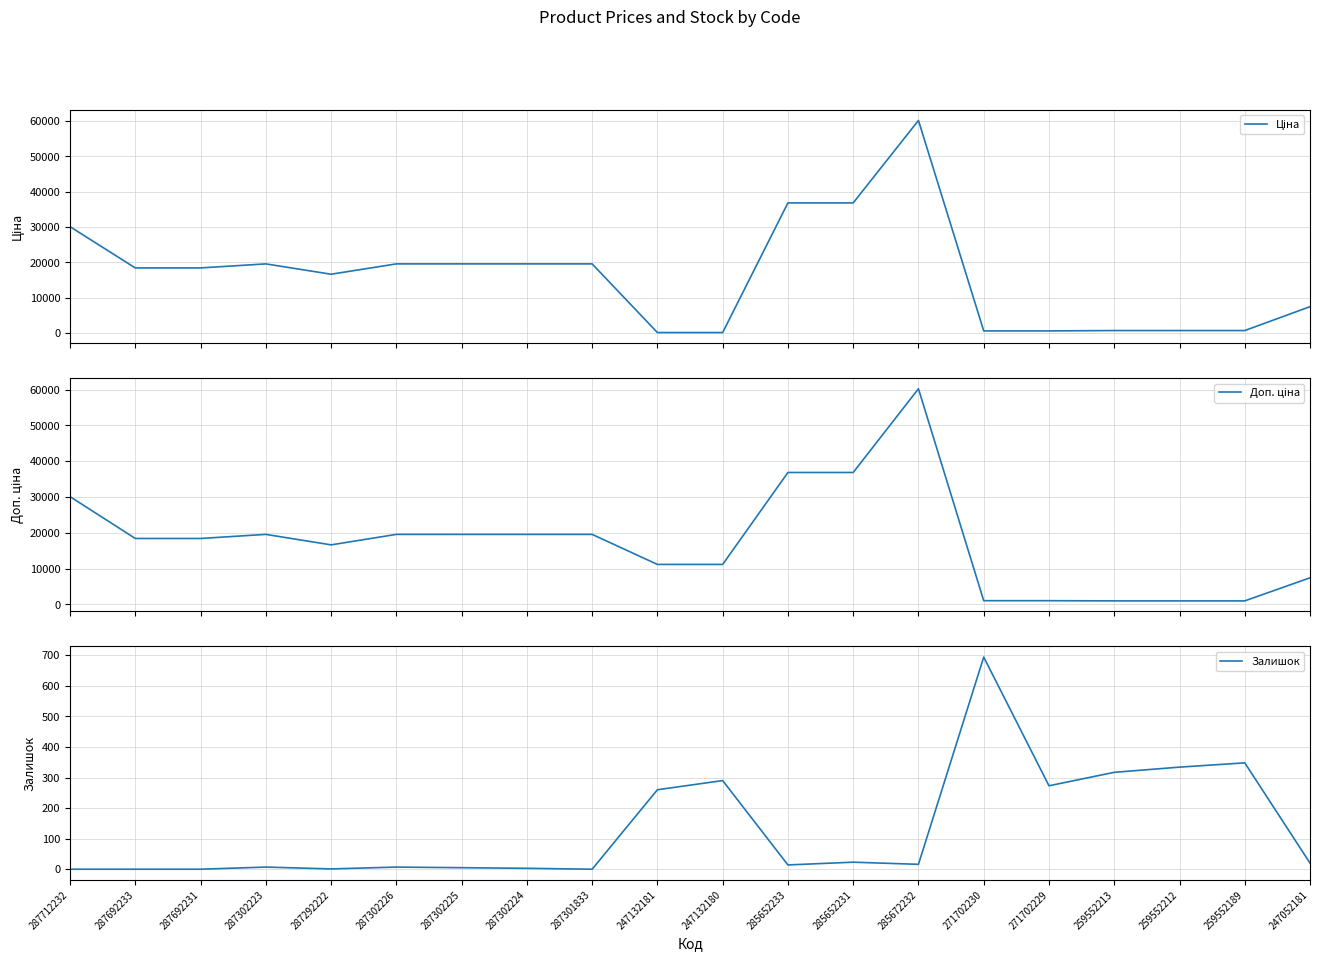

Which series has the largest range (max minus min)?

Ціна